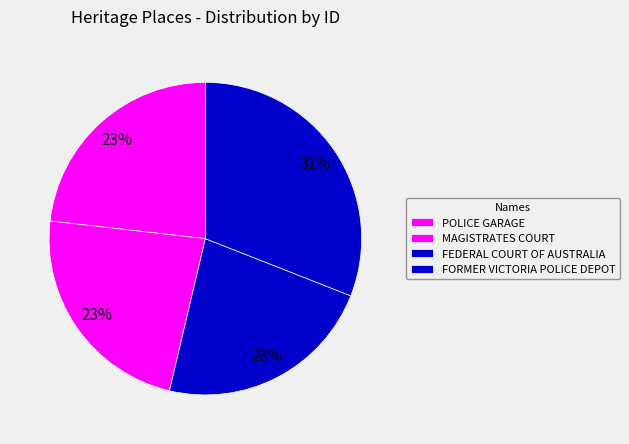

Is MAGISTRATES COURT the majority of the pie?

No